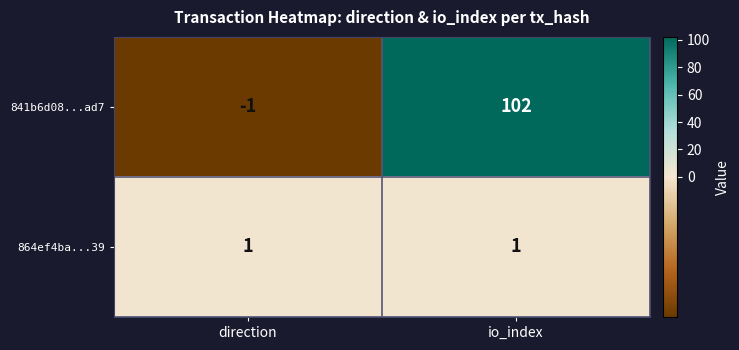

Rank the series by their maximum value, from highest to lowest.

841b6d08...ad7, 864ef4ba...39